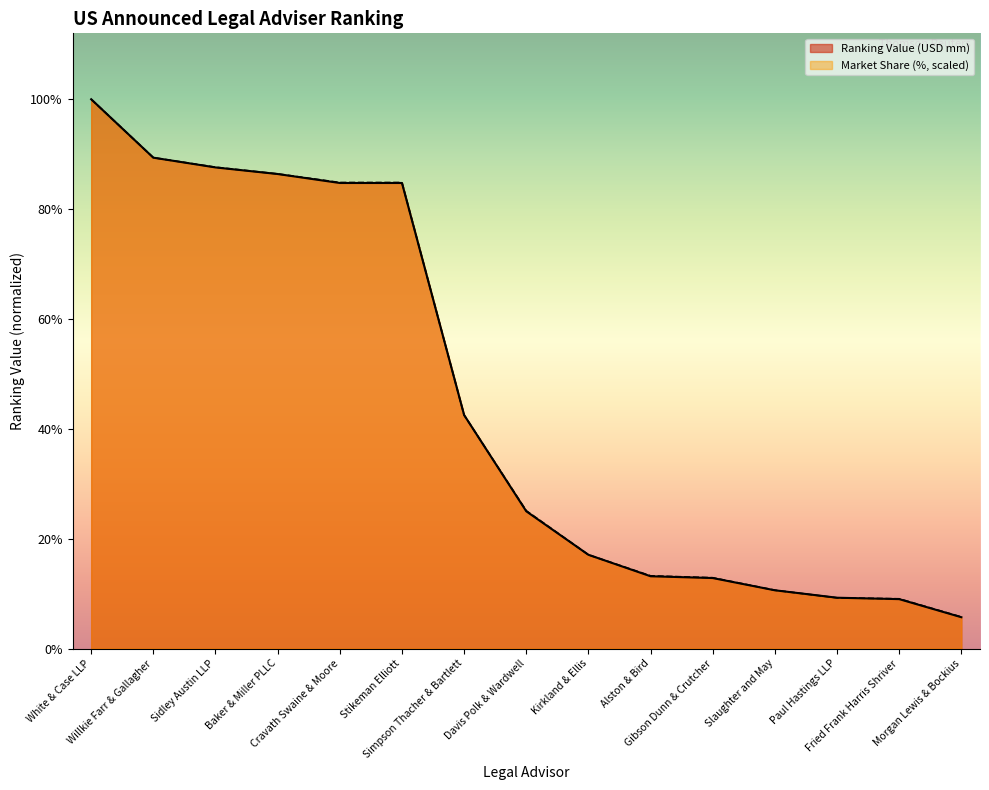

Which series has the largest total across all categories?

Market Share (%)